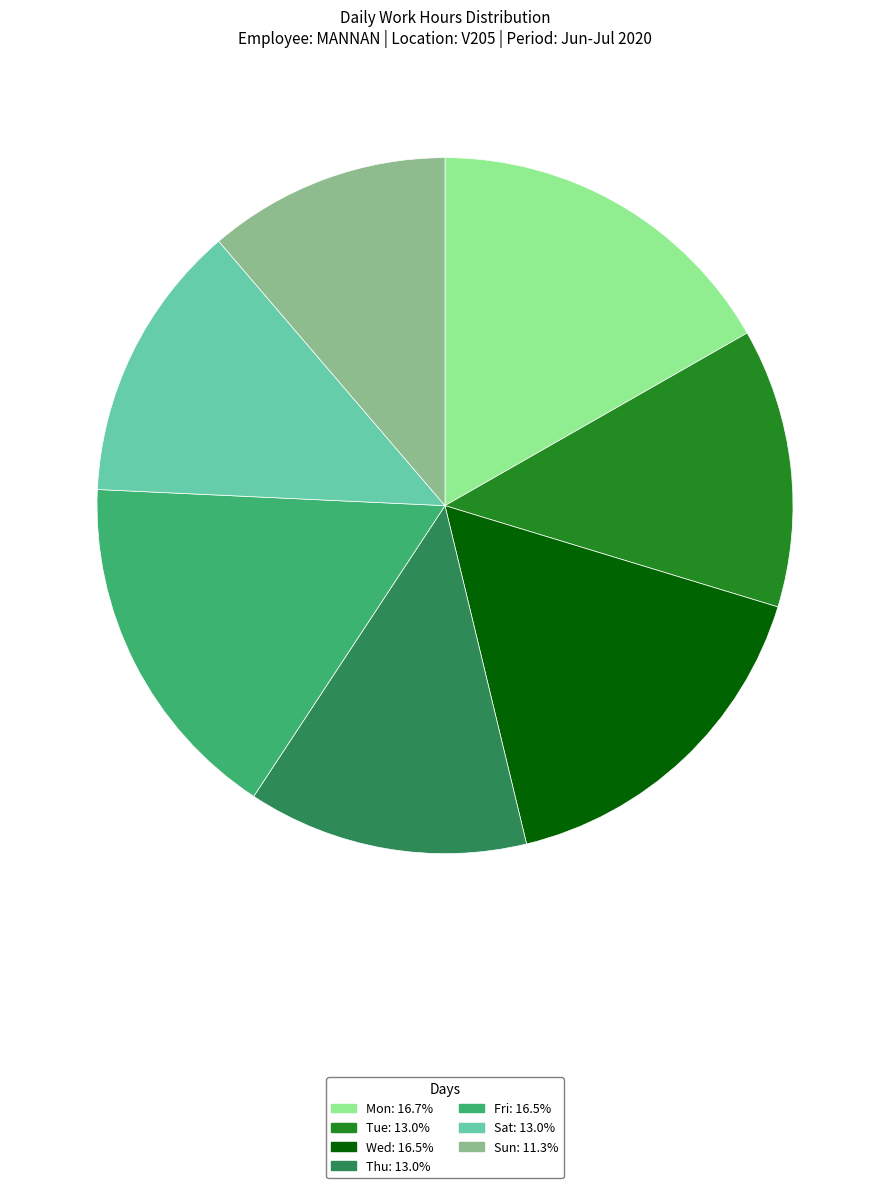

What is the smallest slice in the pie chart?

Sun